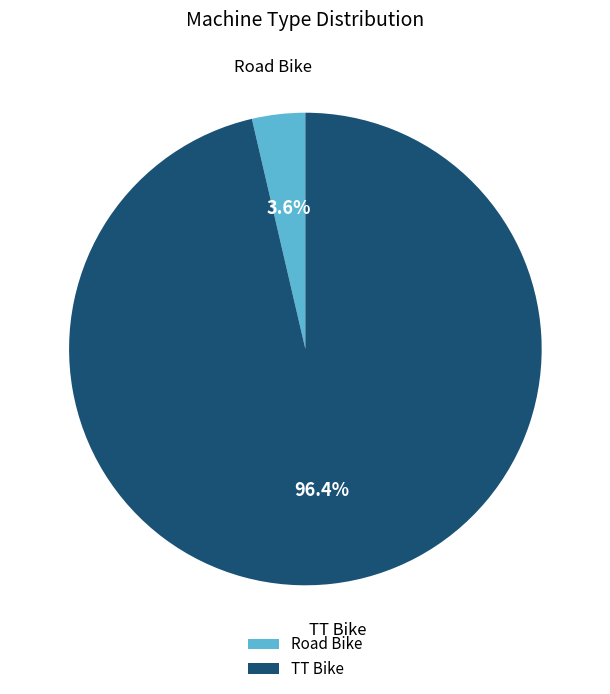

To the nearest percent, what is the difference between the largest and smallest slice percentages?

93%